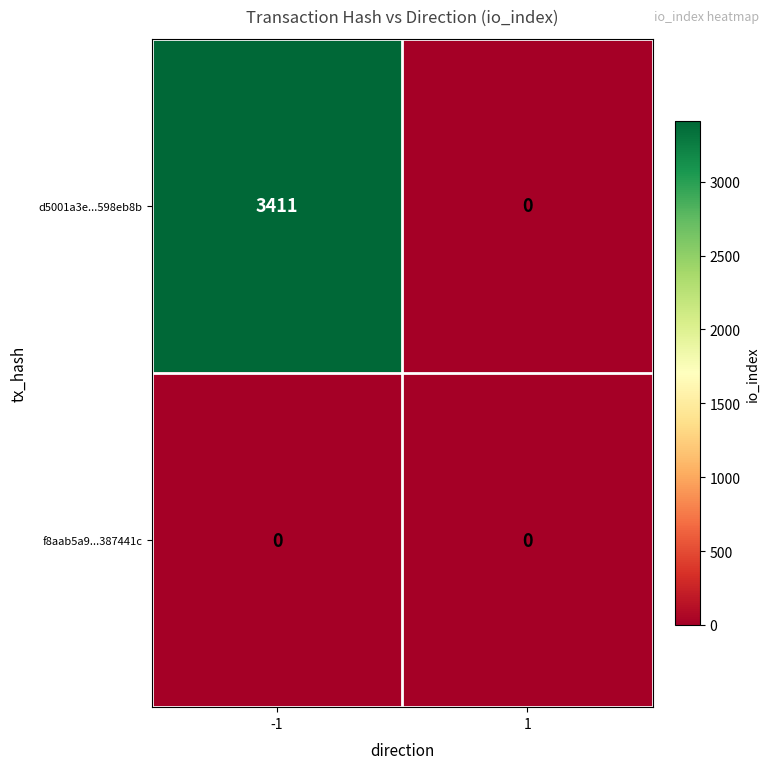

What is the difference between the d5001a3e...598eb8b values at 1 and -1?

3411